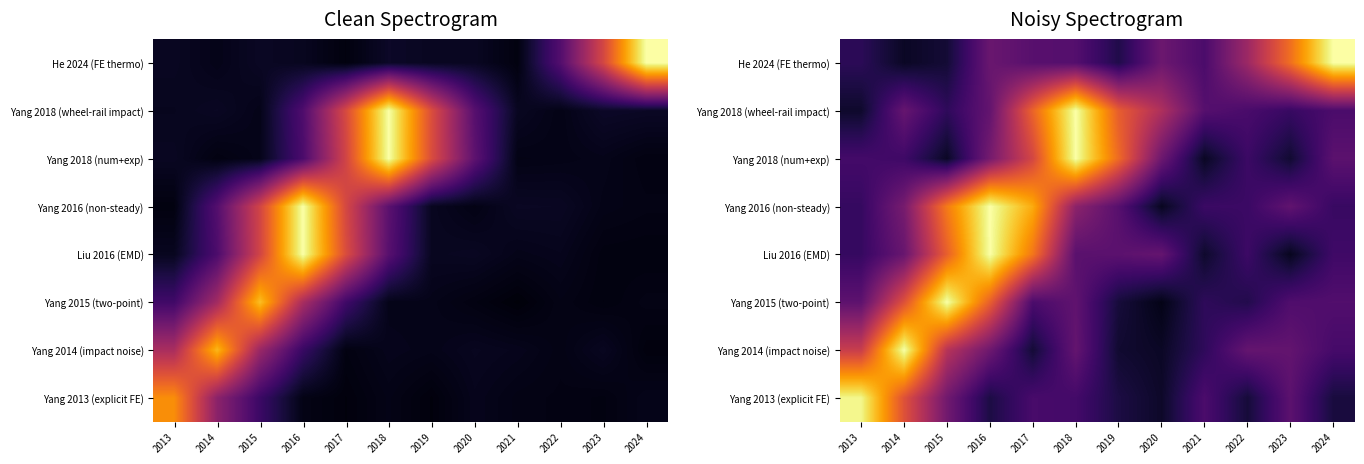

The He 2024 (FE thermo) series shows 0.7 at 2023. True or false?

True